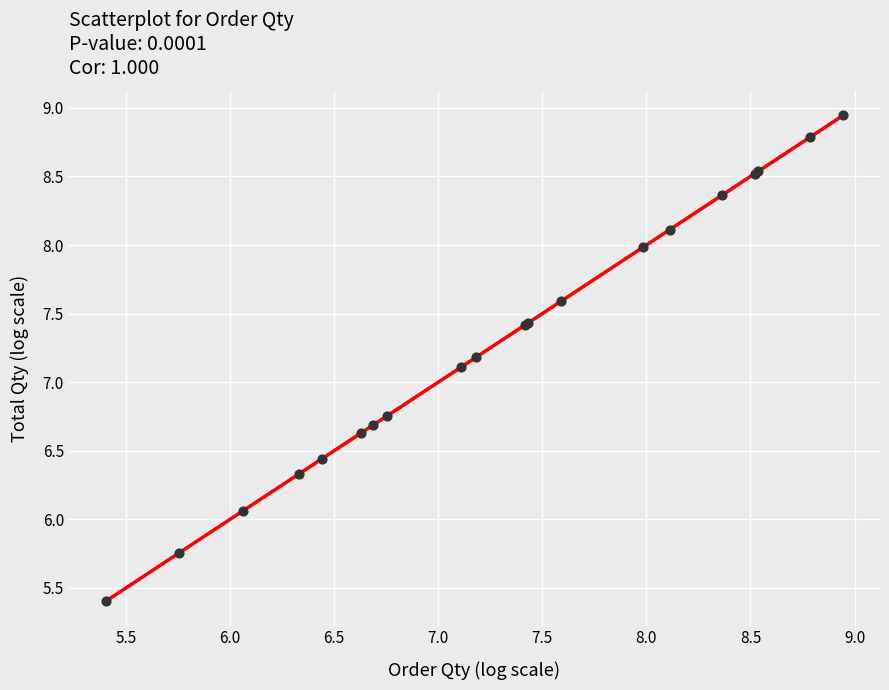

What Y value in the scatter plot is closest to 7?

7.1